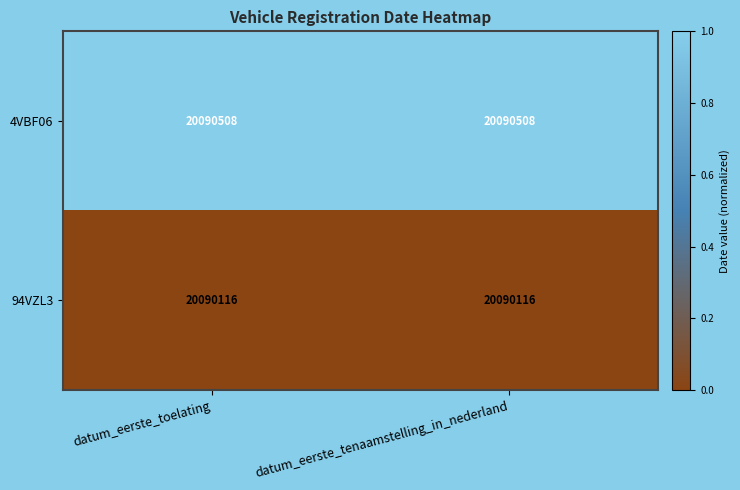

What is the difference between the highest and lowest values at datum_eerste_tenaamstelling_in_nederland?

392